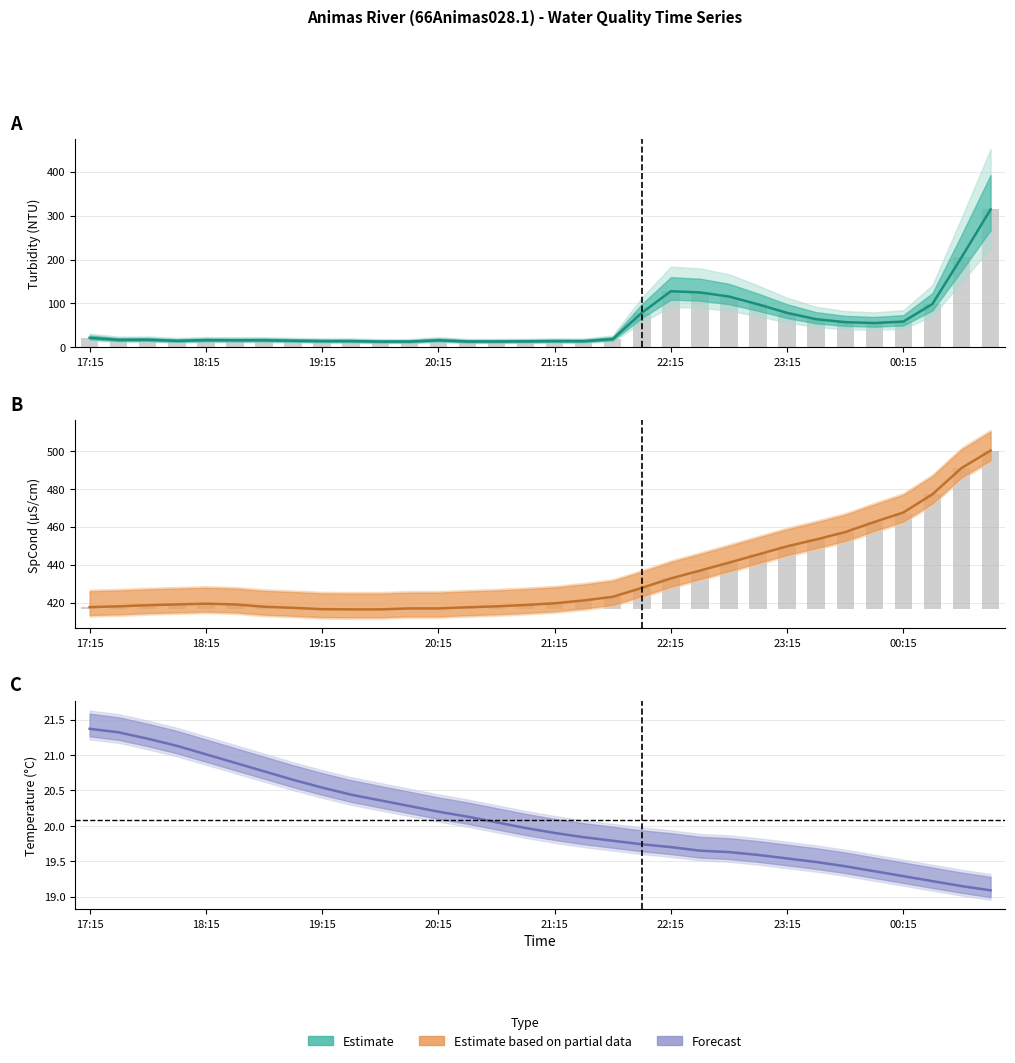

Is it true that TEMP equals 26.5 at 27?

False